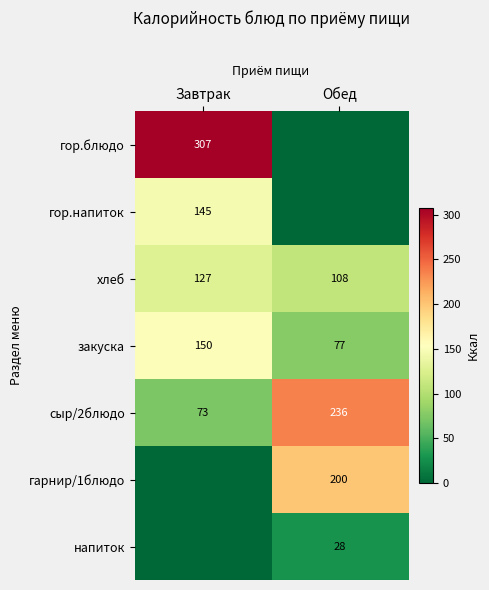

True or false: сыр/2блюдо has a value of 236 at Обед.

True